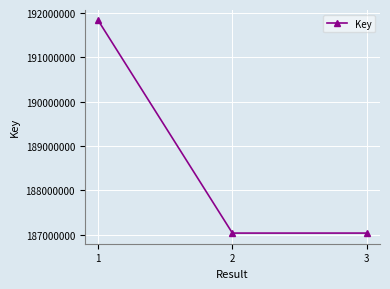

Does the chart have visible grid lines?

Yes